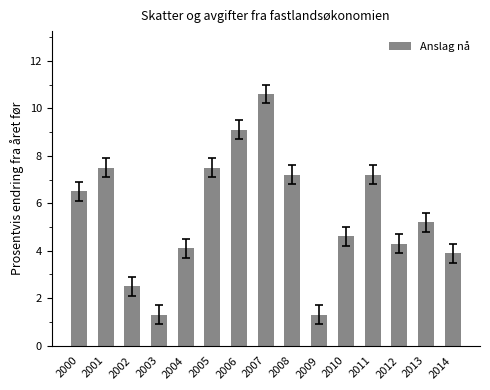

What is the change in value from 2007 to 2012?

-6.3